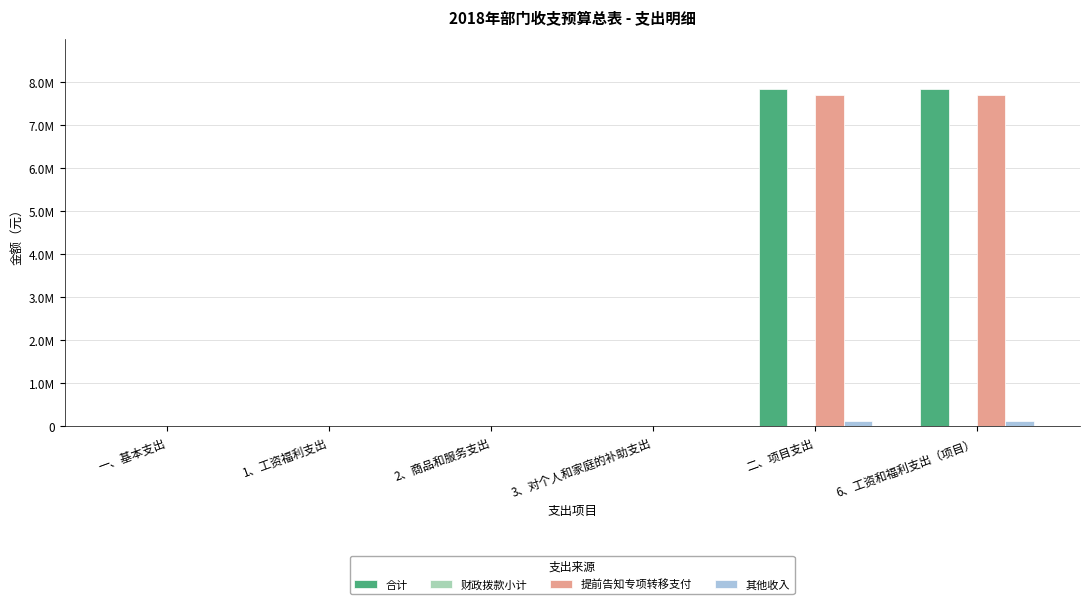

Which series has the largest range (max minus min)?

合计